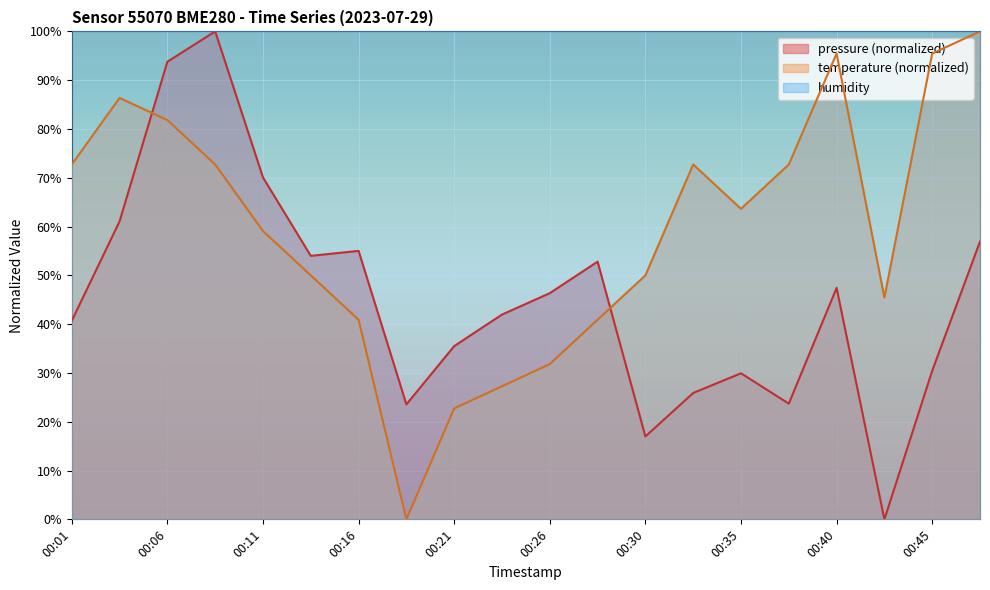

List the labels in order of temperature value, smallest first.

00:18, 00:21, 00:23, 00:26, 00:16, 00:28, 00:43, 00:14, 00:30, 00:11, 00:35, 00:01, 00:09, 00:33, 00:38, 00:06, 00:04, 00:40, 00:45, 00:48